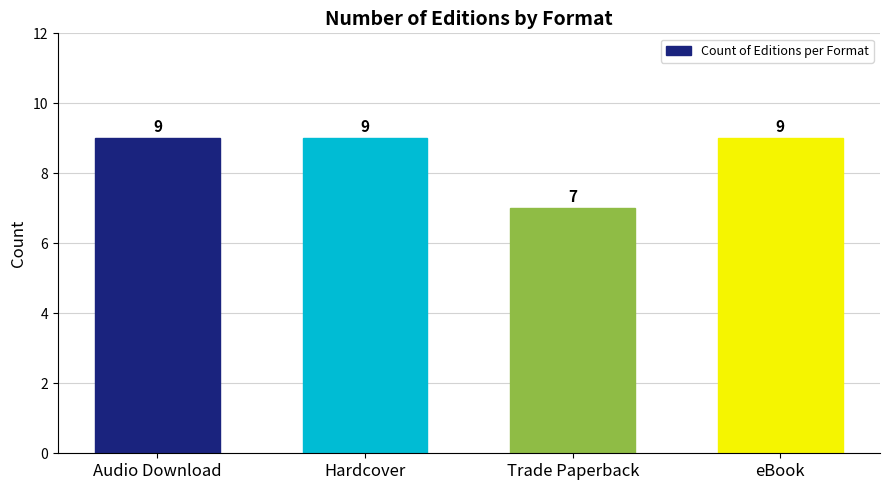

Is it true that the value at Hardcover is 9?

True